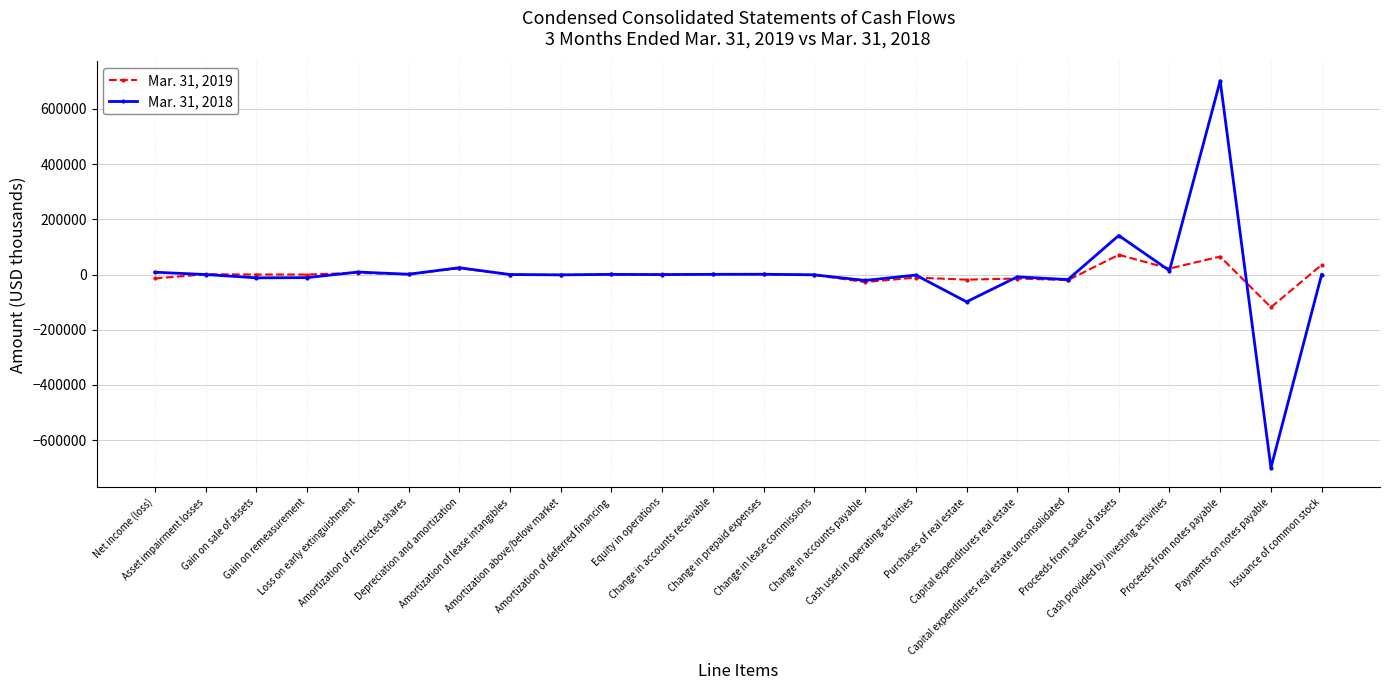

How many distinct data groups are displayed?

2